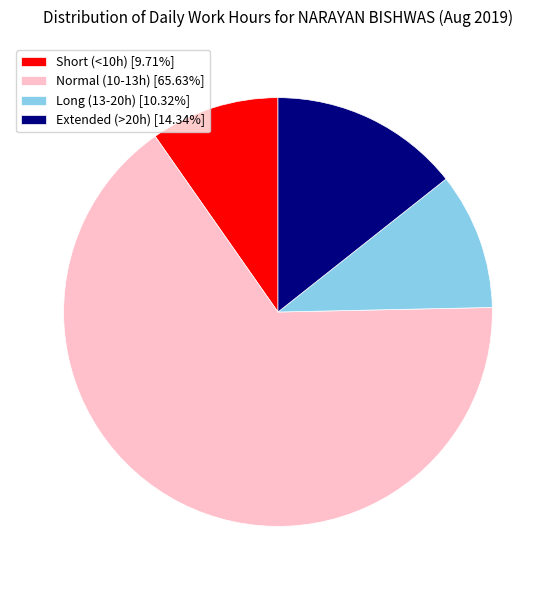

Combined, do Short (<10h) [9.71%] and Long (13-20h) [10.32%] account for over 50%?

No